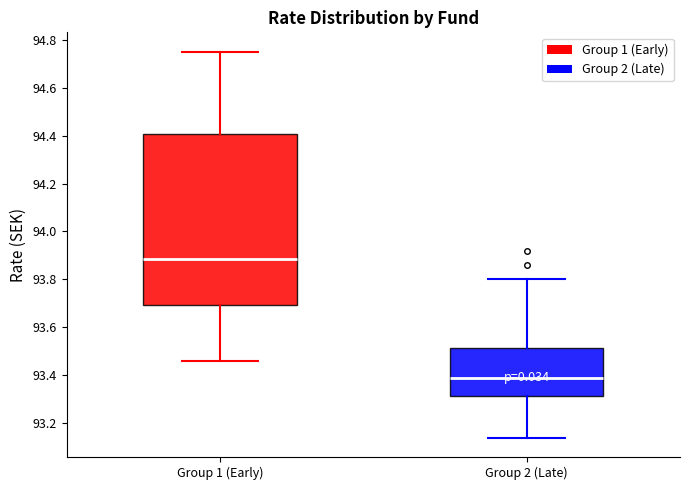

Where does the lower whisker of the box for Group 1 (Early) end on the y-axis? The values are not printed on the chart, so give them approximately, as read against the axis.

93.46